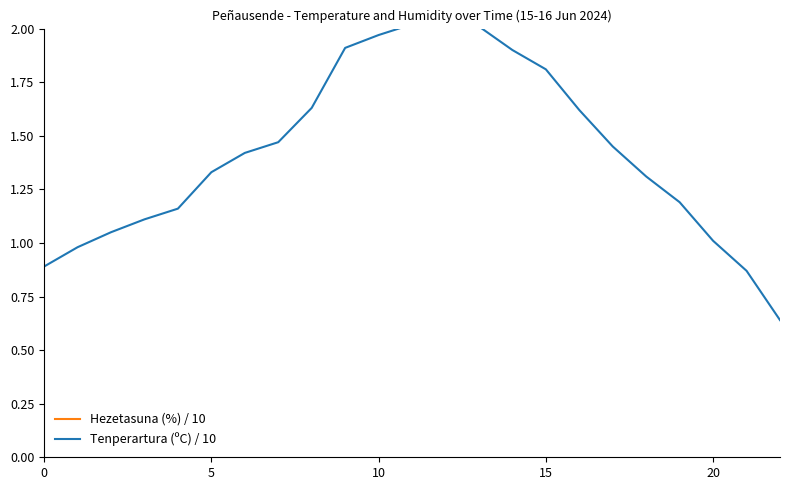

What is the smallest value displayed?

0.6